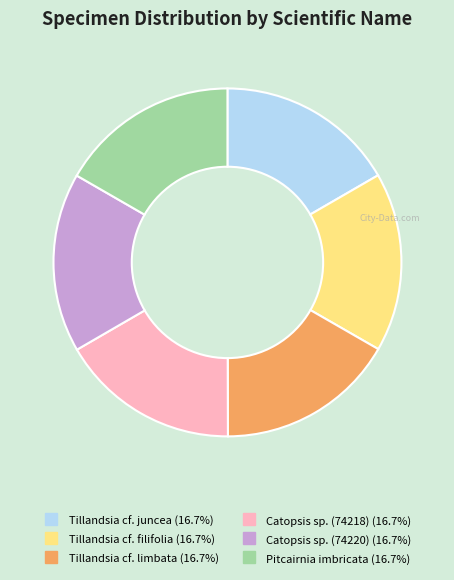

Does Tillandsia cf. filifolia account for over 50% of the chart?

No